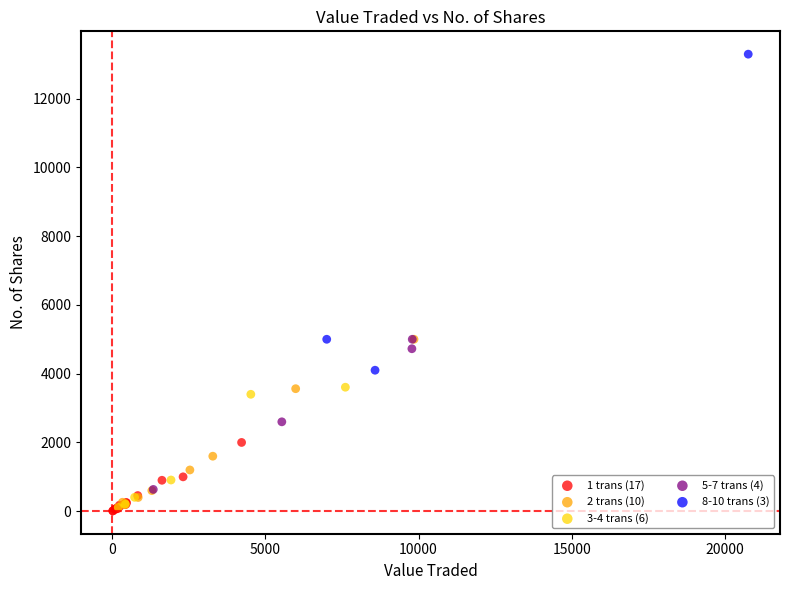

Which series contains the highest Y value?

8-10 trans (3)